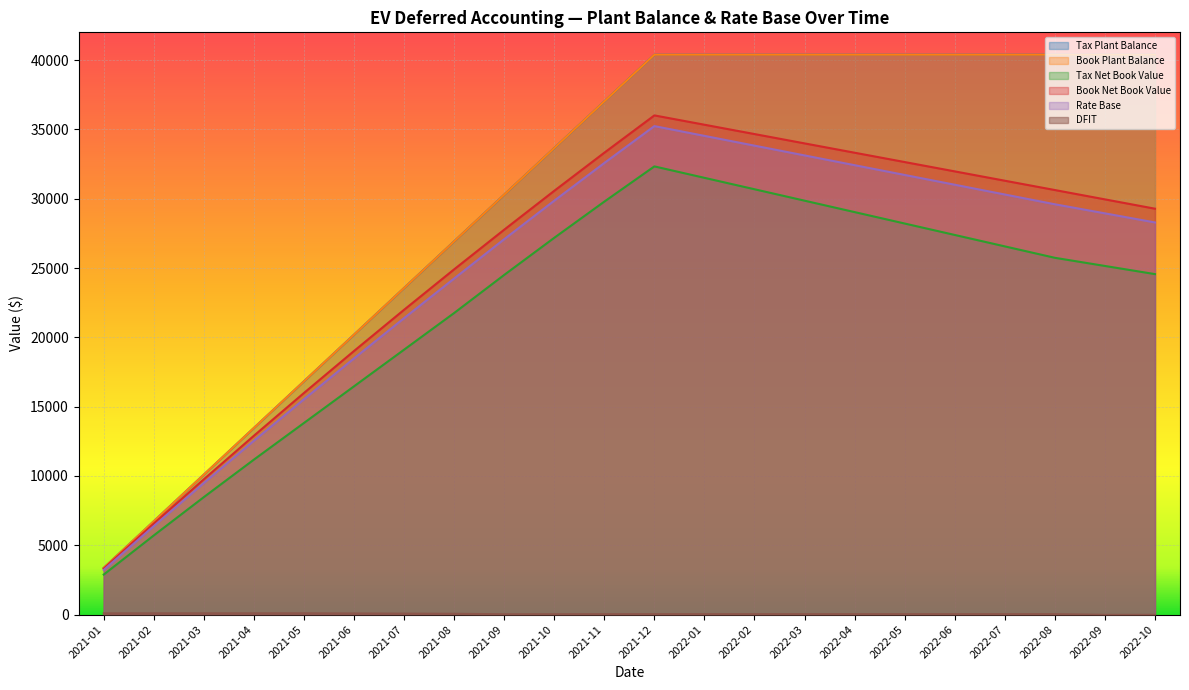

At which category does the chart reach its minimum across all series?

2022-09